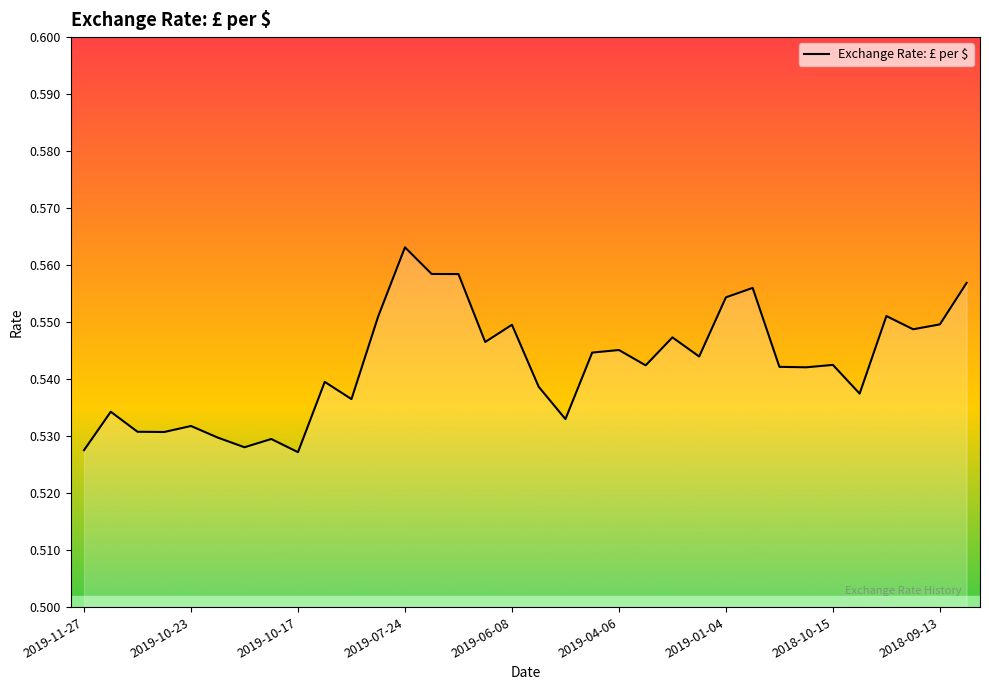

What is the greatest value displayed?

0.6